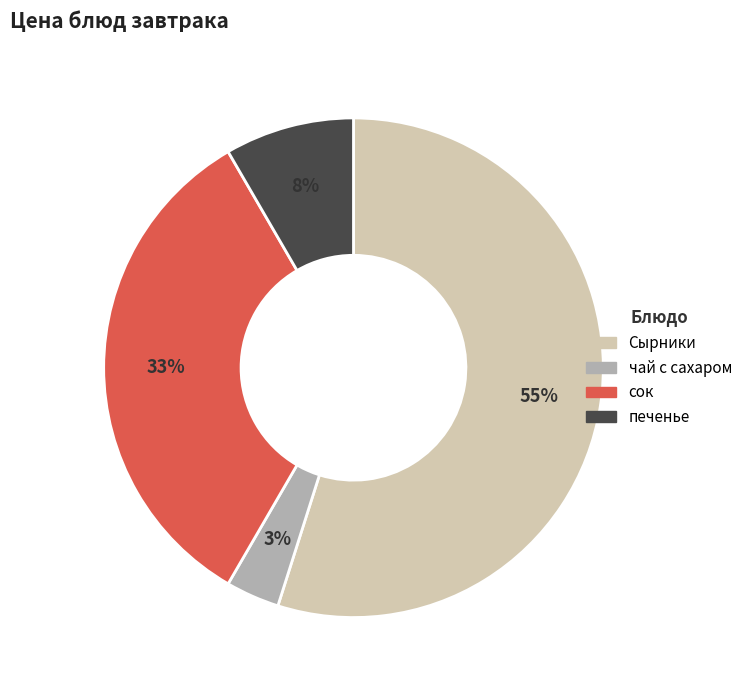

To the nearest percent, what percentage of the pie is печенье?

8%